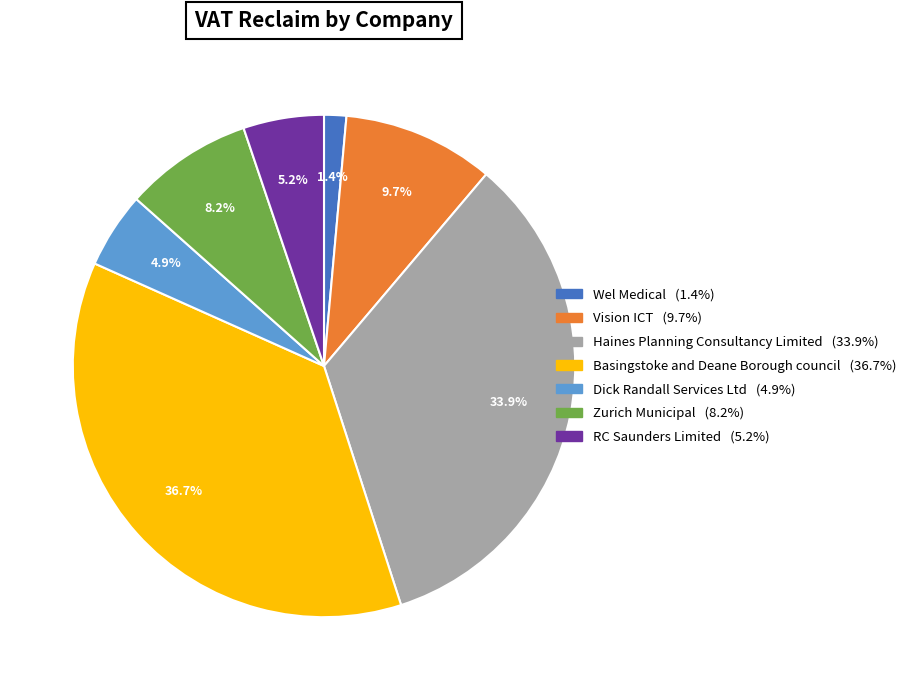

To the nearest percent, what is the difference between the Zurich Municipal and Vision ICT slice percentages?

2%